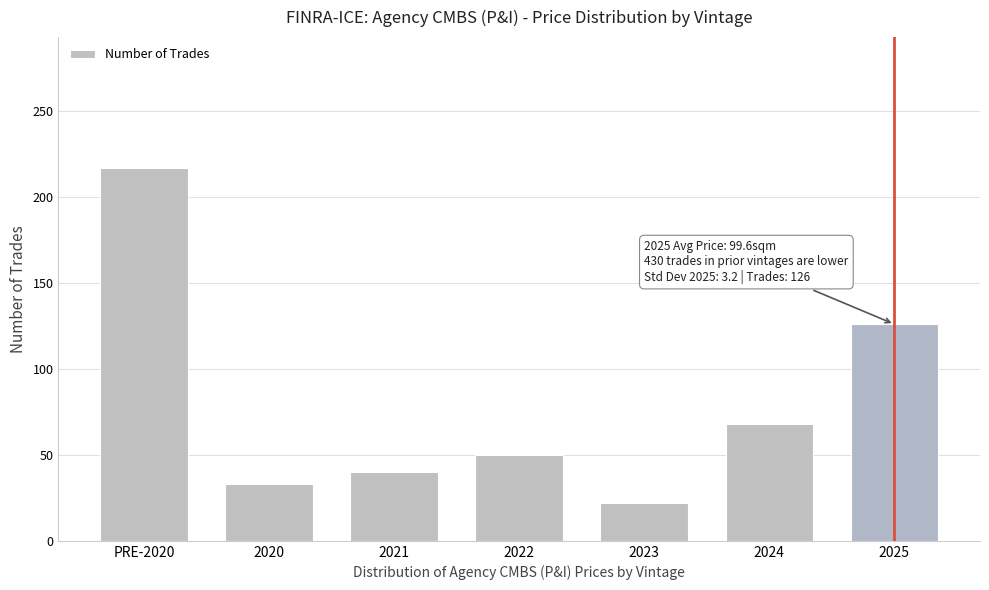

Reading left to right, extract all data points from this chart.

217	33	40	50	22	68	126